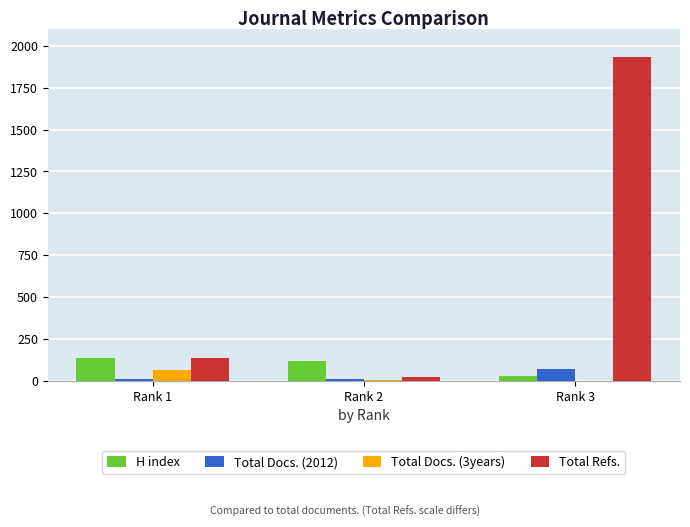

What is the sum of all Total Docs. (2012) values?

96